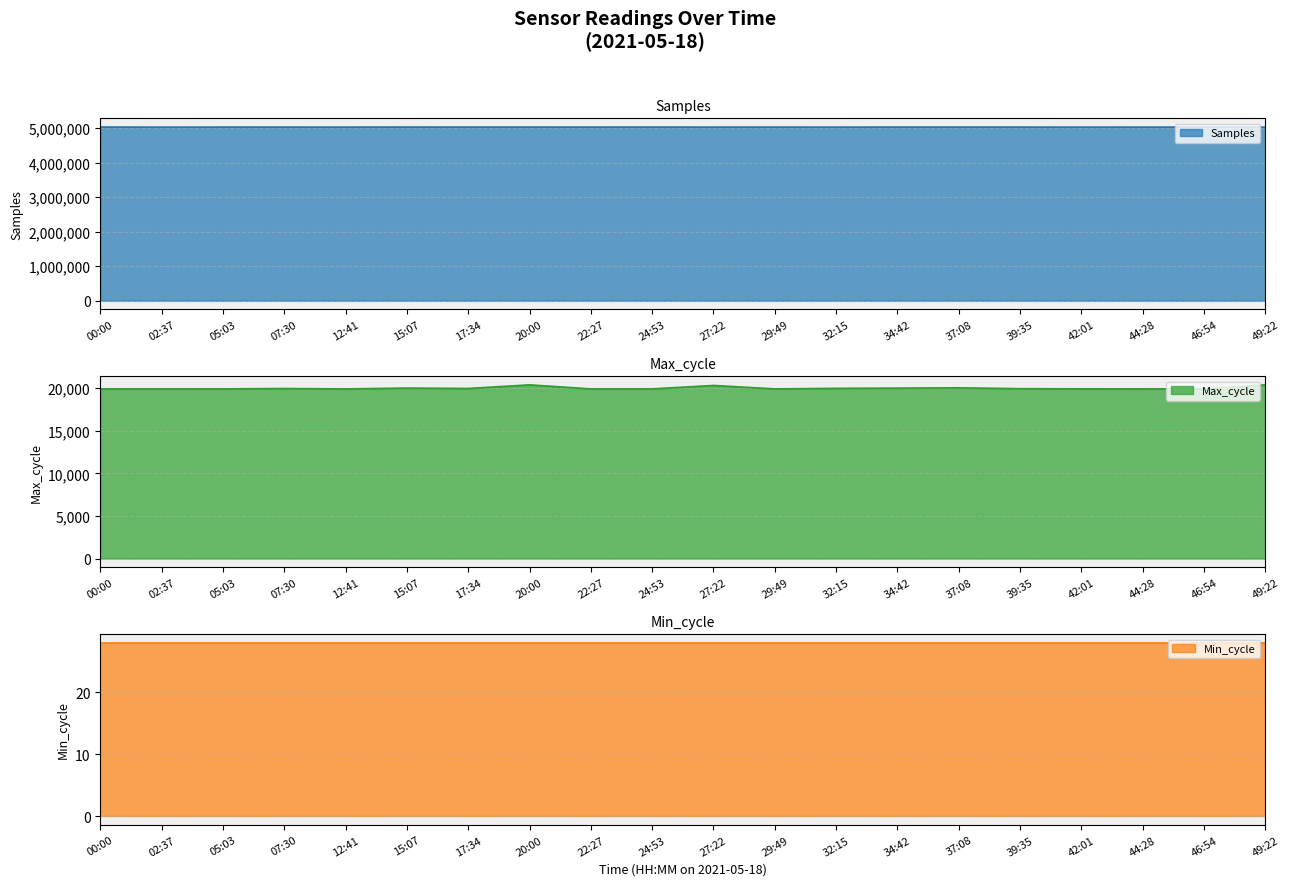

Count the number of categories in the chart.

20